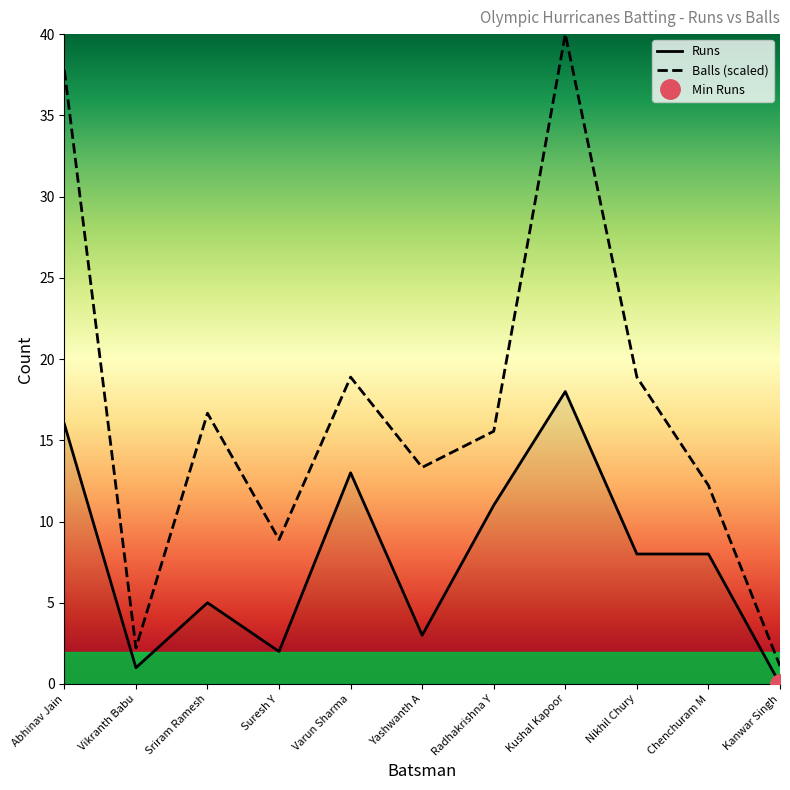

What is the label of the 7th point from the right?

Varun Sharma